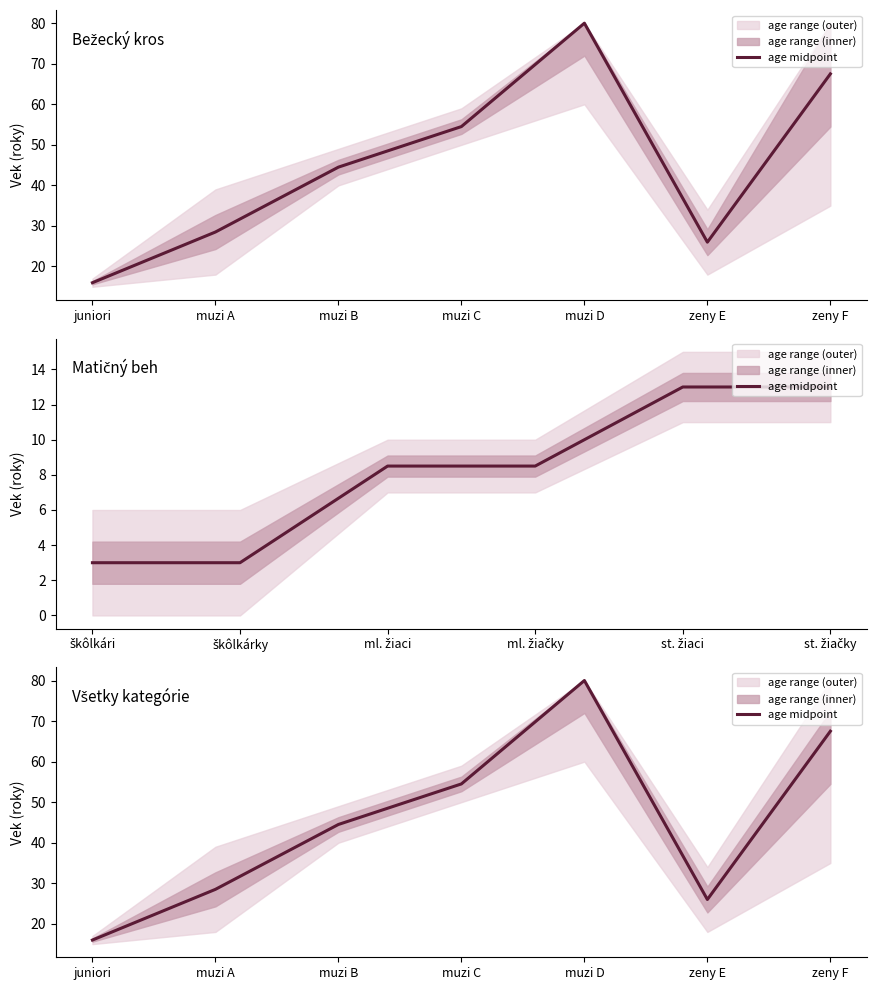

What is the change in value from muzi D to zeny F?

-12.5